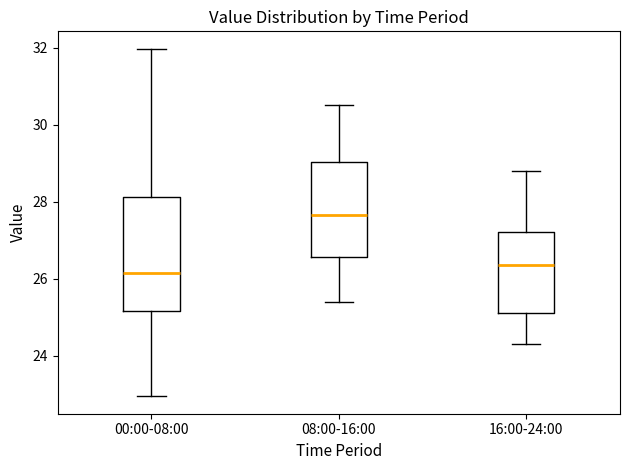

Reading left to right, transcribe this box plot: for each box, give where its median line is, the range the box spans, and where its two whiskers end, as read against the y-axis. The values are not printed on the chart, so give them approximately, as read against the axis.

00:00-08:00: median 26.2, box 25.2 to 28.2, whiskers 23.0 to 32.0
08:00-16:00: median 27.6, box 26.6 to 29.0, whiskers 25.4 to 30.6
16:00-24:00: median 26.4, box 25.2 to 27.2, whiskers 24.4 to 28.8